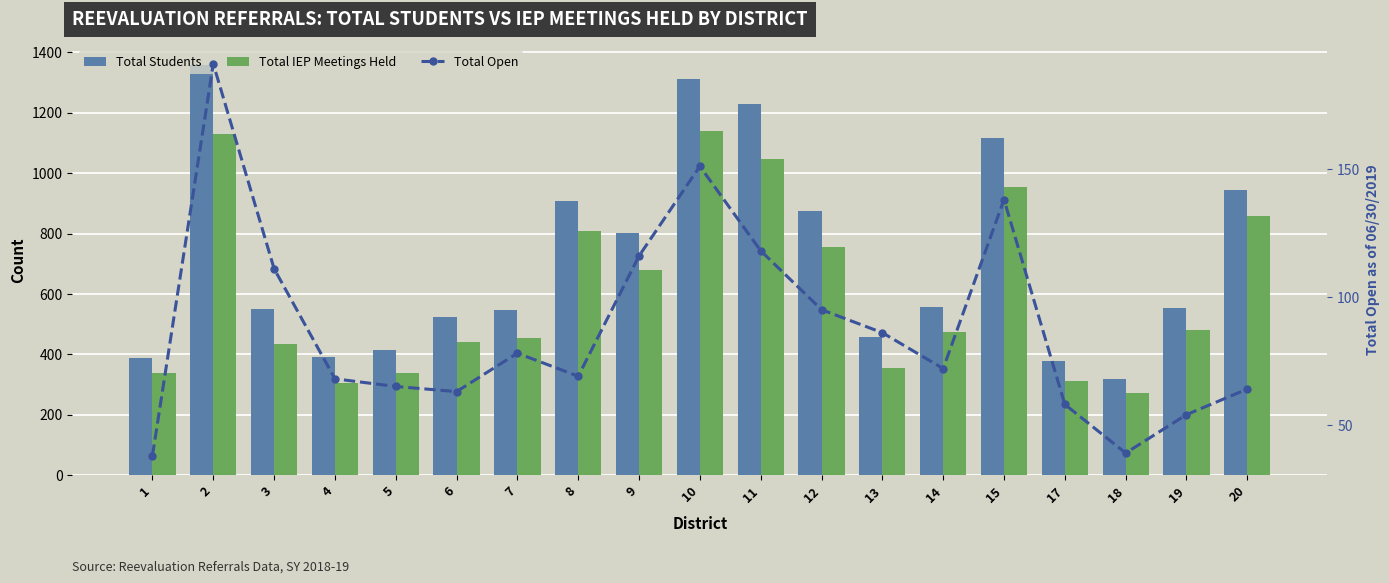

At how many categories does at least one series exceed 41?

19